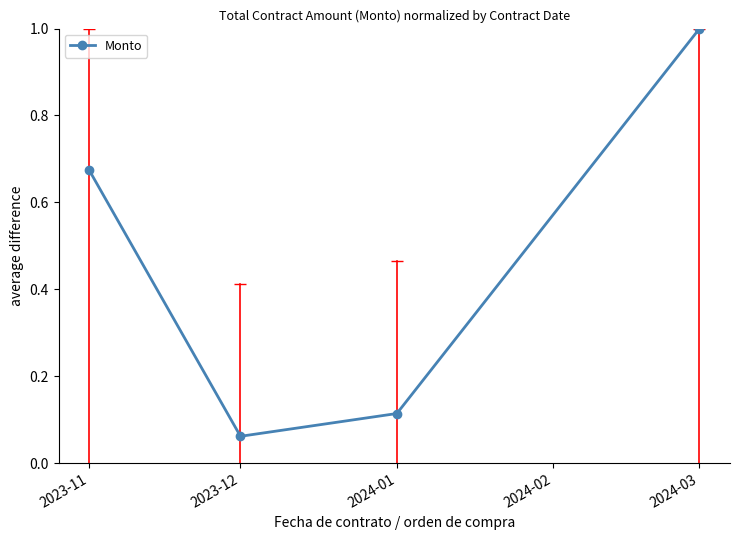

What is the sum of the values at 2023-11 and 2024-01?

0.8